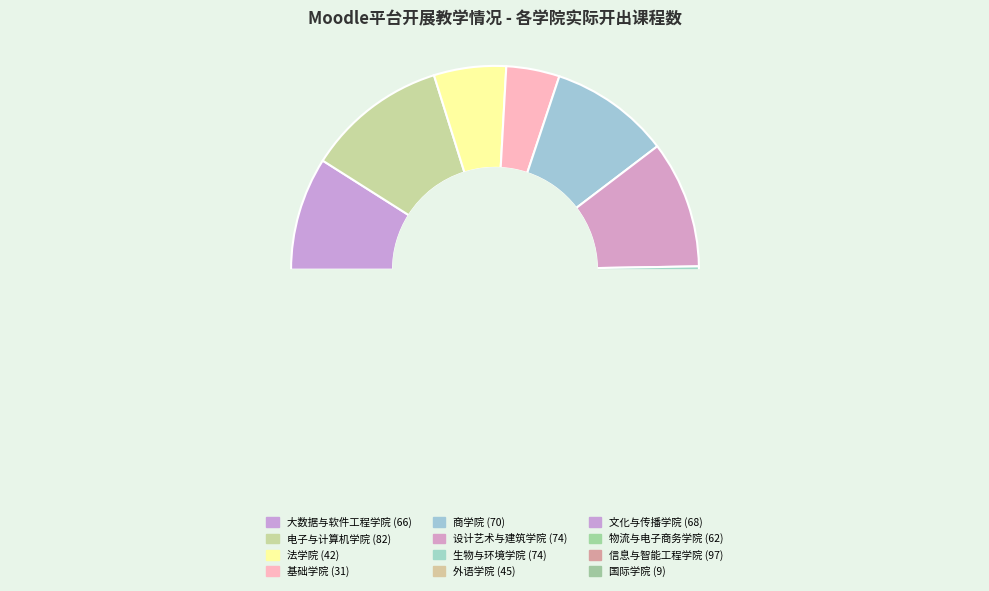

What percentage is NOT represented by 文化与传播学院?

90.7%